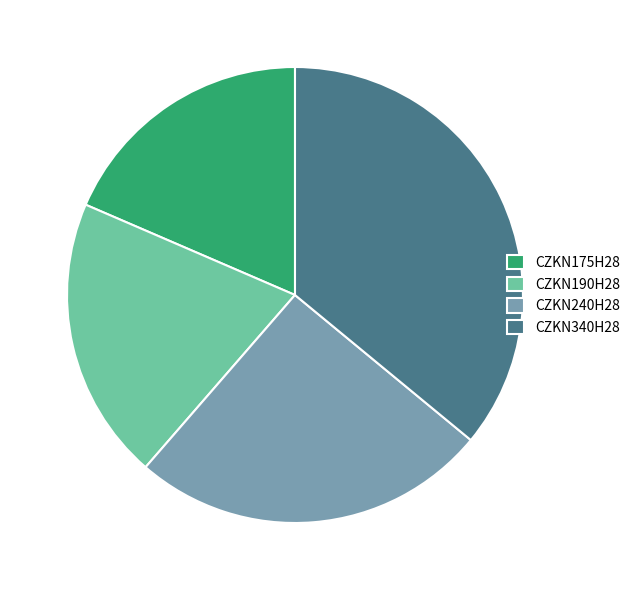

Is it true that CZKN240H28 is 20% of the pie?

False